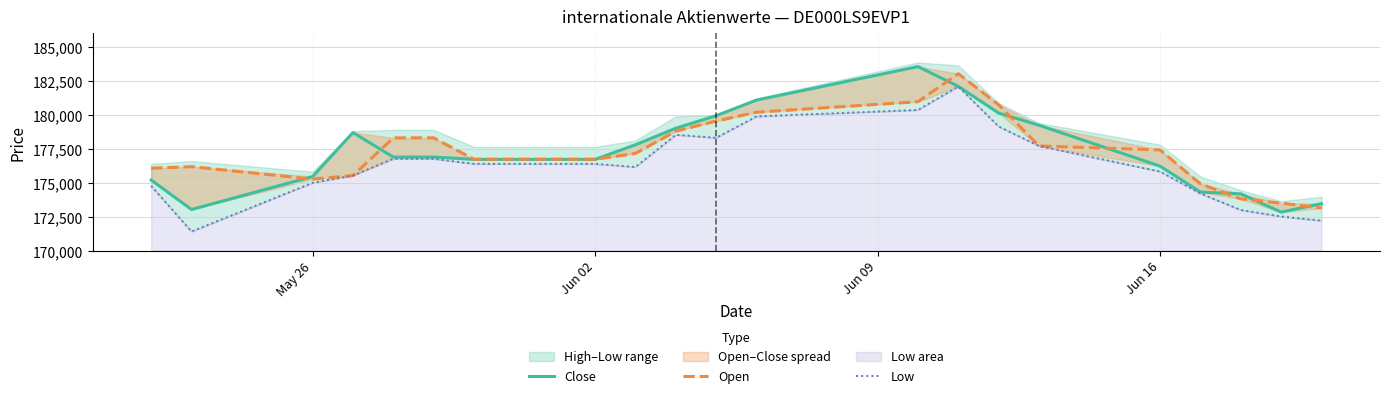

At how many categories does at least one series exceed 183062?

1